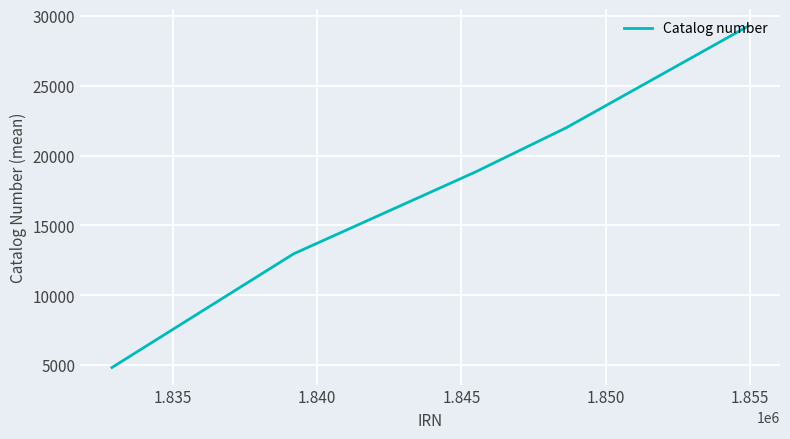

True or false: there are more than 0 points higher than both neighbors.

False